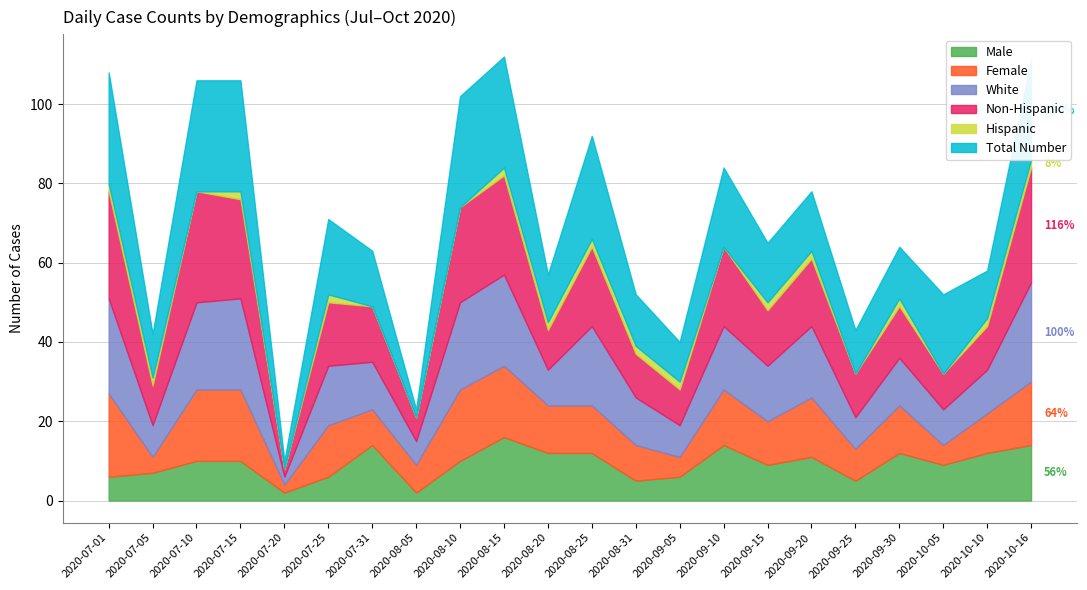

What is the total value across all series at 2020-10-10?

58